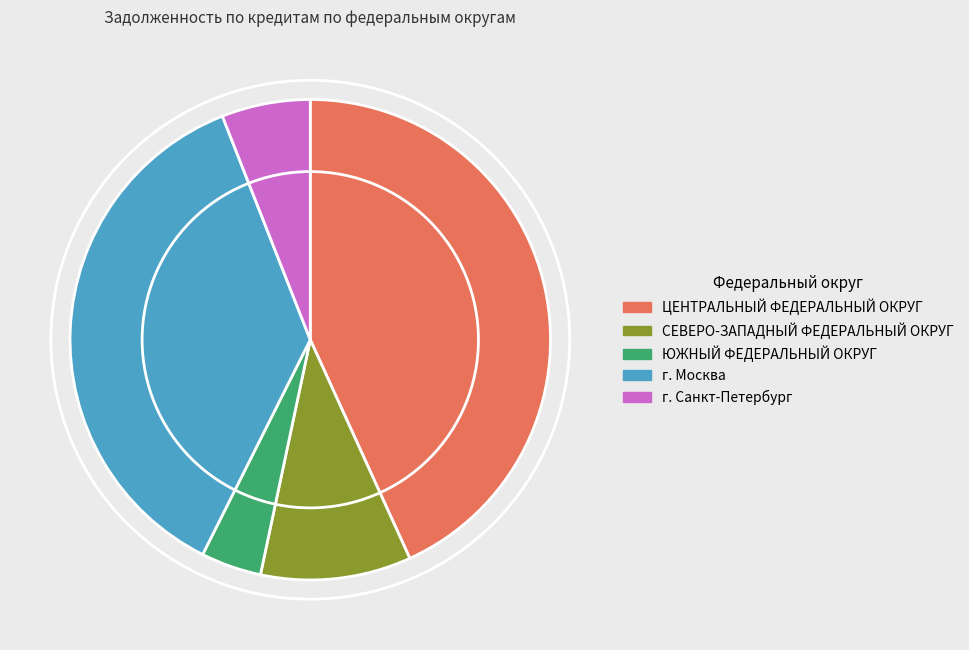

True or false: г. Москва accounts for 24% of the total.

False